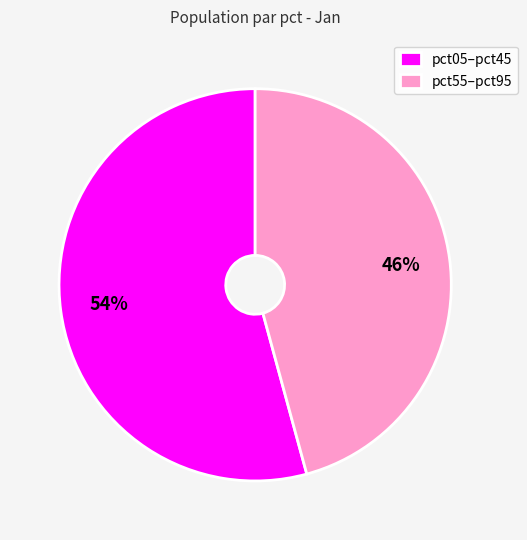

The pct05–pct45 slice represents 54% of the pie. True or false?

True